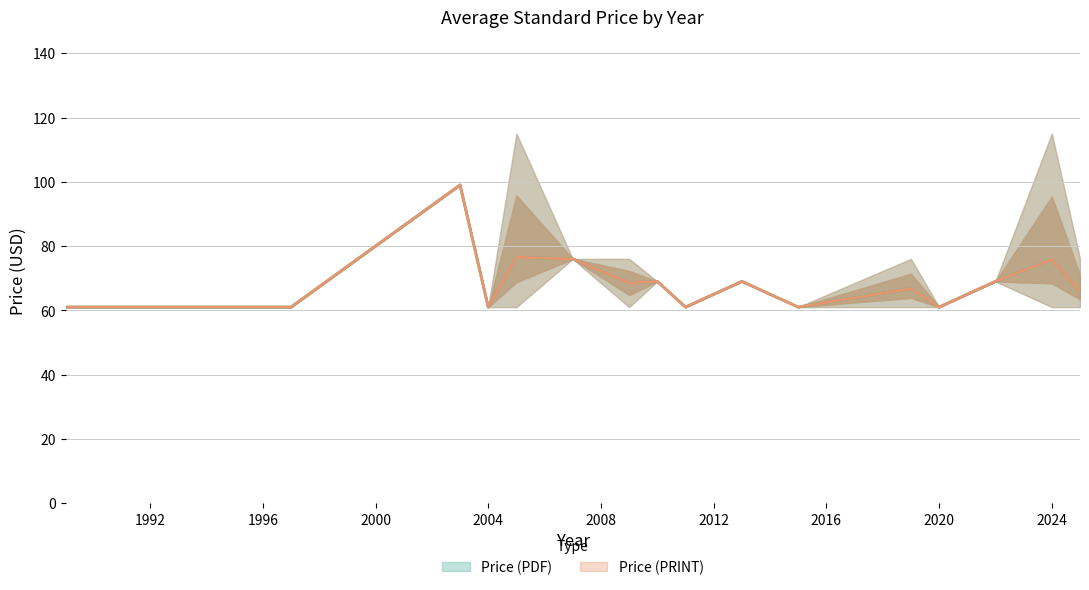

Which series has the widest spread of values?

Price (PDF)